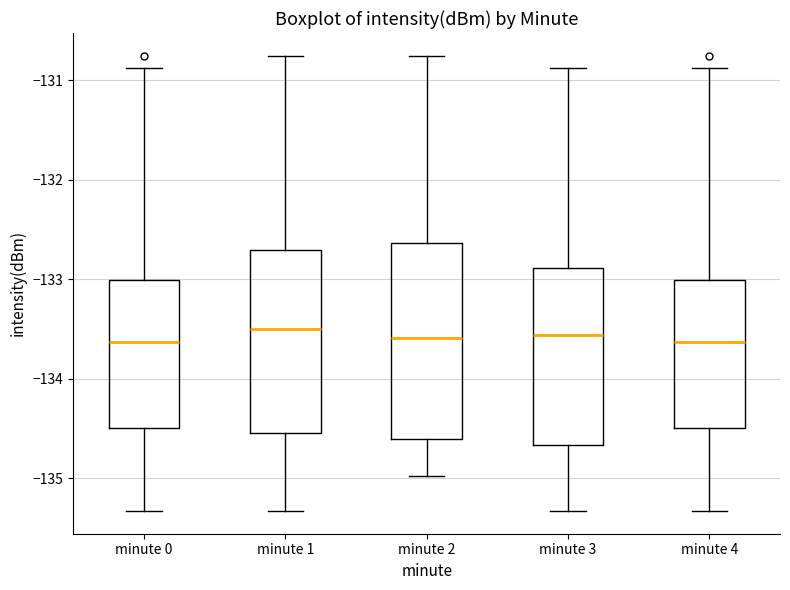

Reading left to right, read every box against the y-axis: the position of its median line, the range the box covers, and the ends of its whiskers. The values are not printed on the chart, so give them approximately, as read against the axis.

minute 0: median -133.6, box -134.5 to -133.0, whiskers -135.3 to -130.9
minute 1: median -133.5, box -134.6 to -132.7, whiskers -135.3 to -130.8
minute 2: median -133.6, box -134.6 to -132.6, whiskers -135.0 to -130.8
minute 3: median -133.6, box -134.7 to -132.9, whiskers -135.3 to -130.9
minute 4: median -133.6, box -134.5 to -133.0, whiskers -135.3 to -130.9